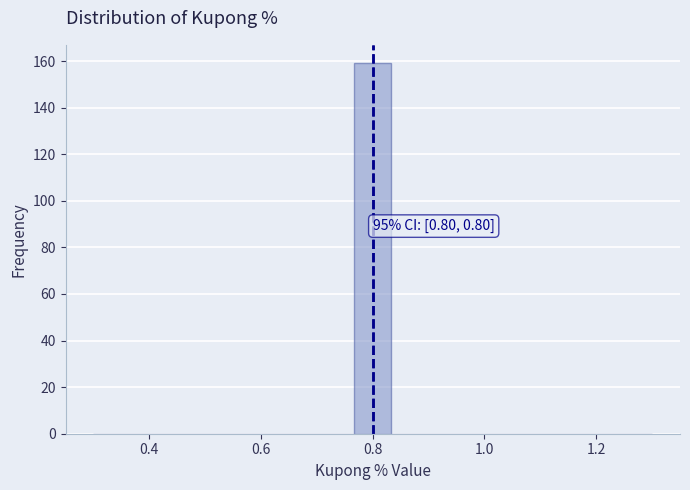

Around what value on the x-axis is the tallest bar? Give the approximate position of its centre, as read against the axis.

0.80